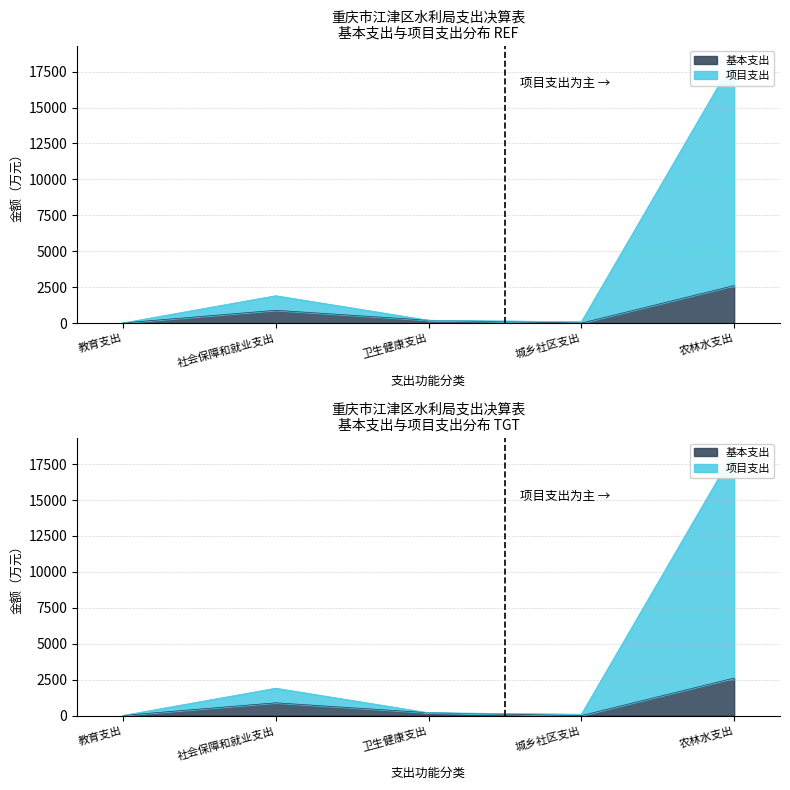

Read the 基本支出 value at 卫生健康支出.

199.8